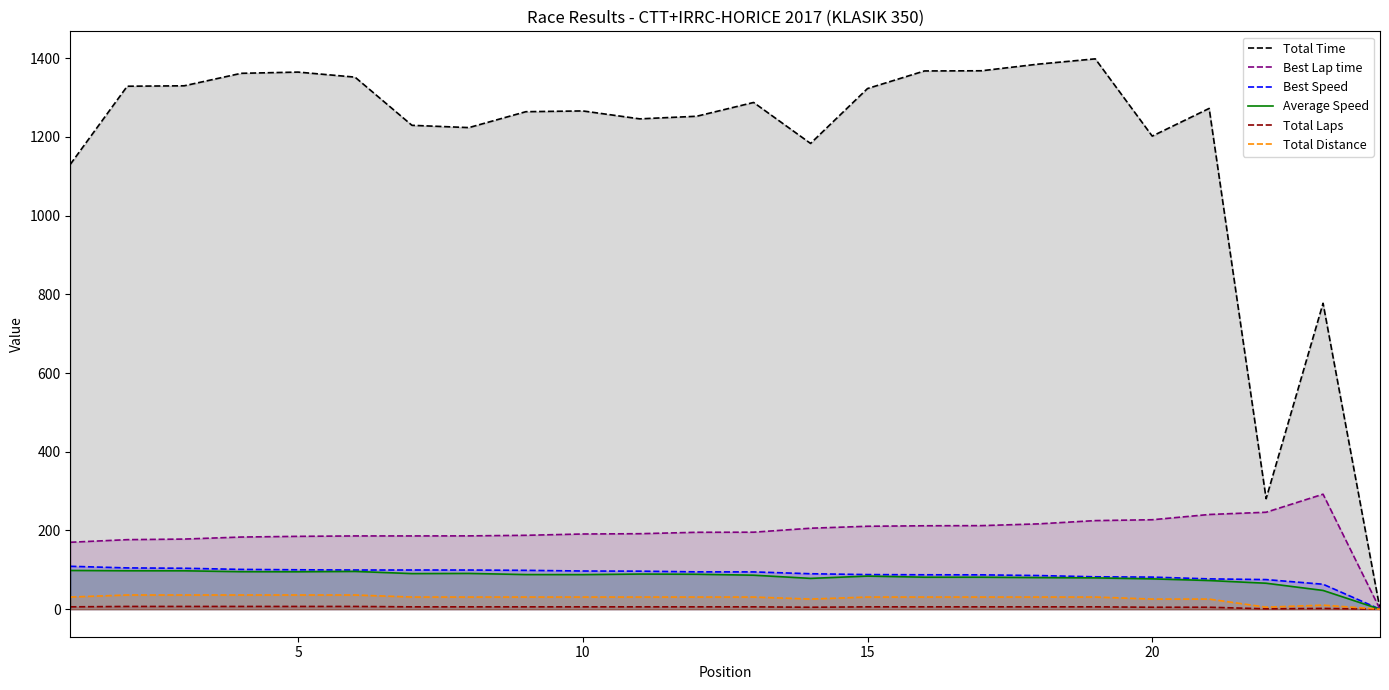

What is the greatest value displayed?

1398.3